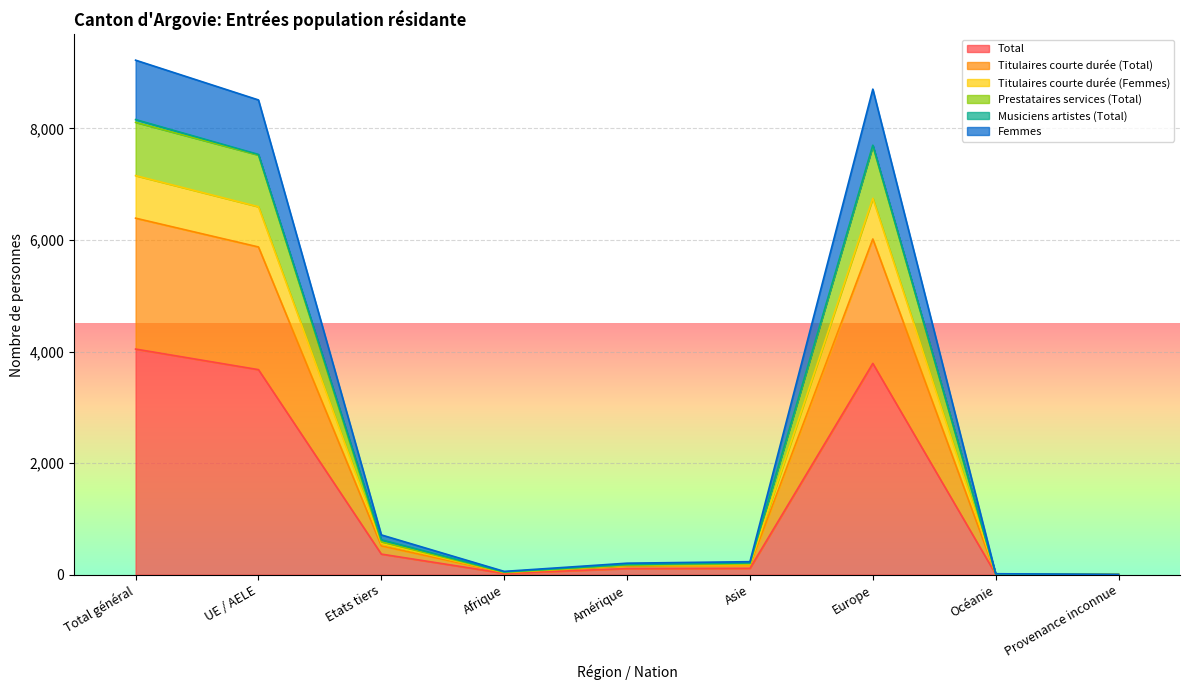

What is the highest value of the Total series?

4044